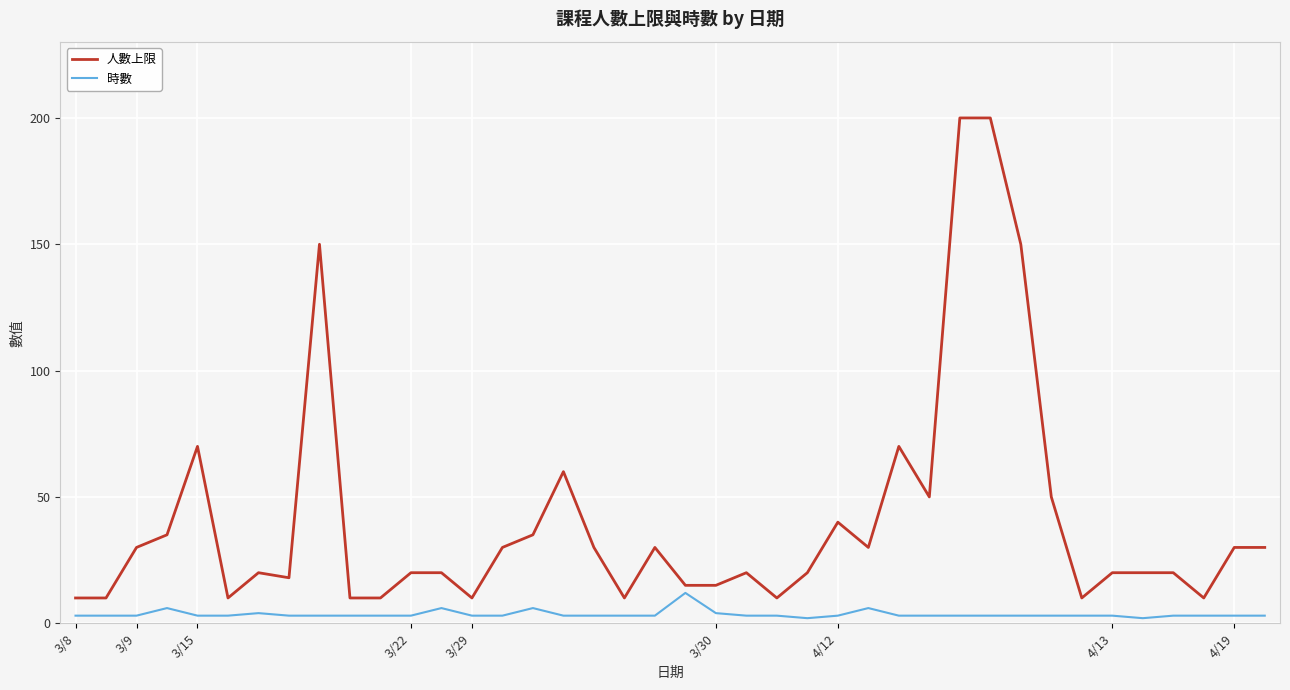

What is the greatest value displayed?

200